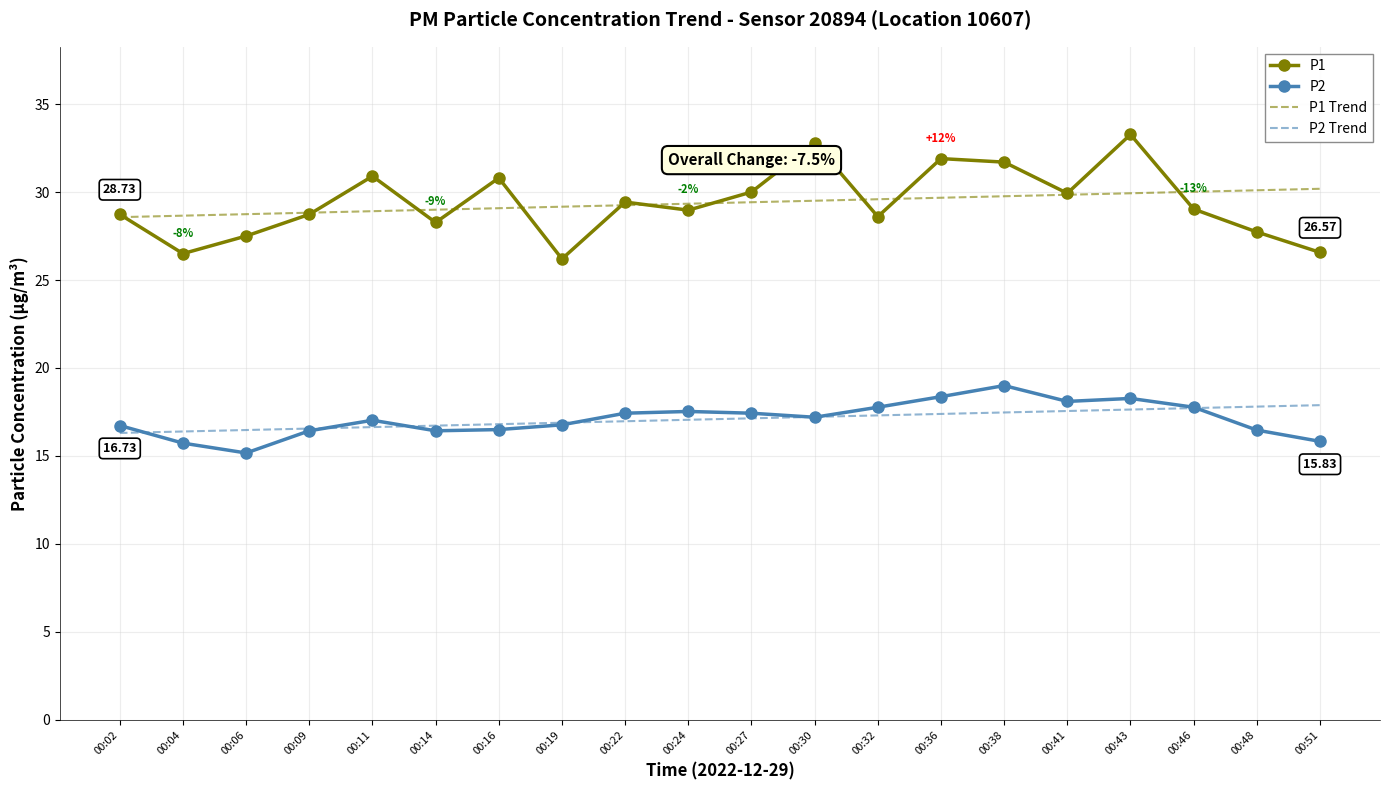

Is the value of P1 Trend at 00:09 greater than the value of P1 at 00:43?

No